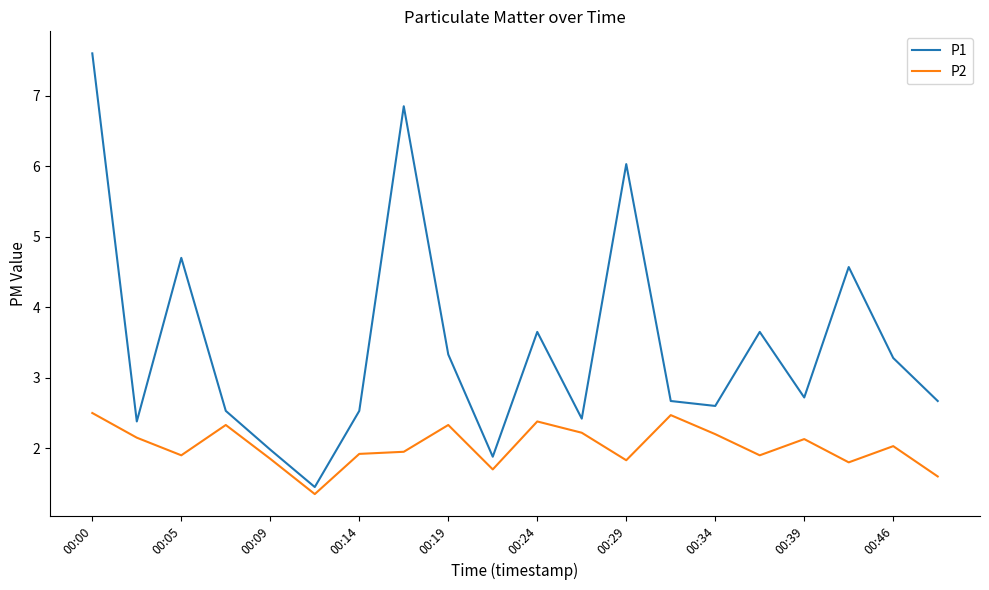

Which series has the widest spread of values?

P1